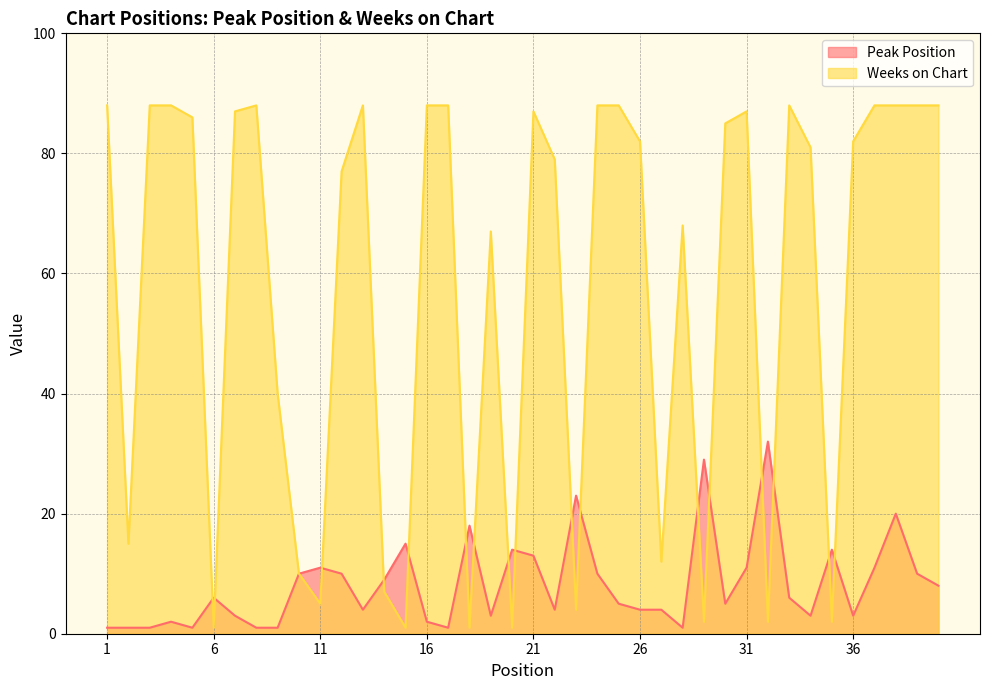

What is the smallest value displayed?

1